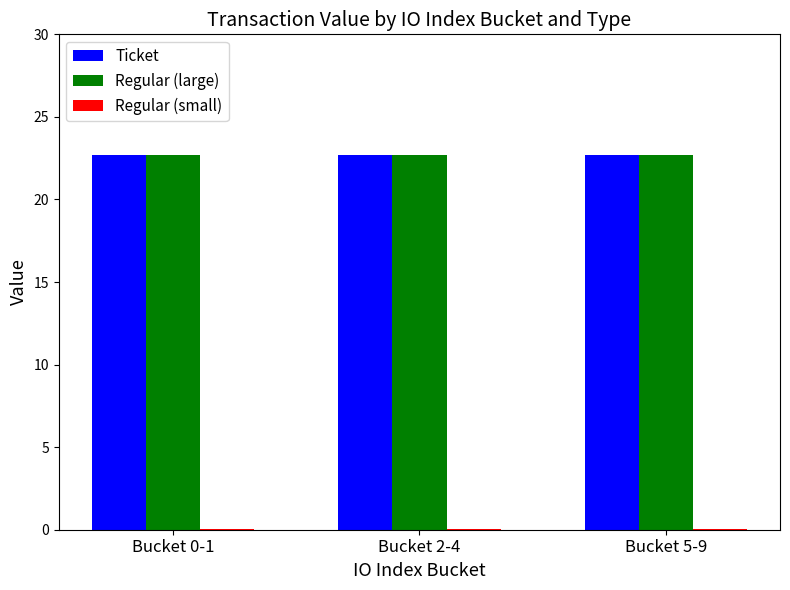

True or false: Ticket has a value of 35.3 at Bucket 2-4.

False